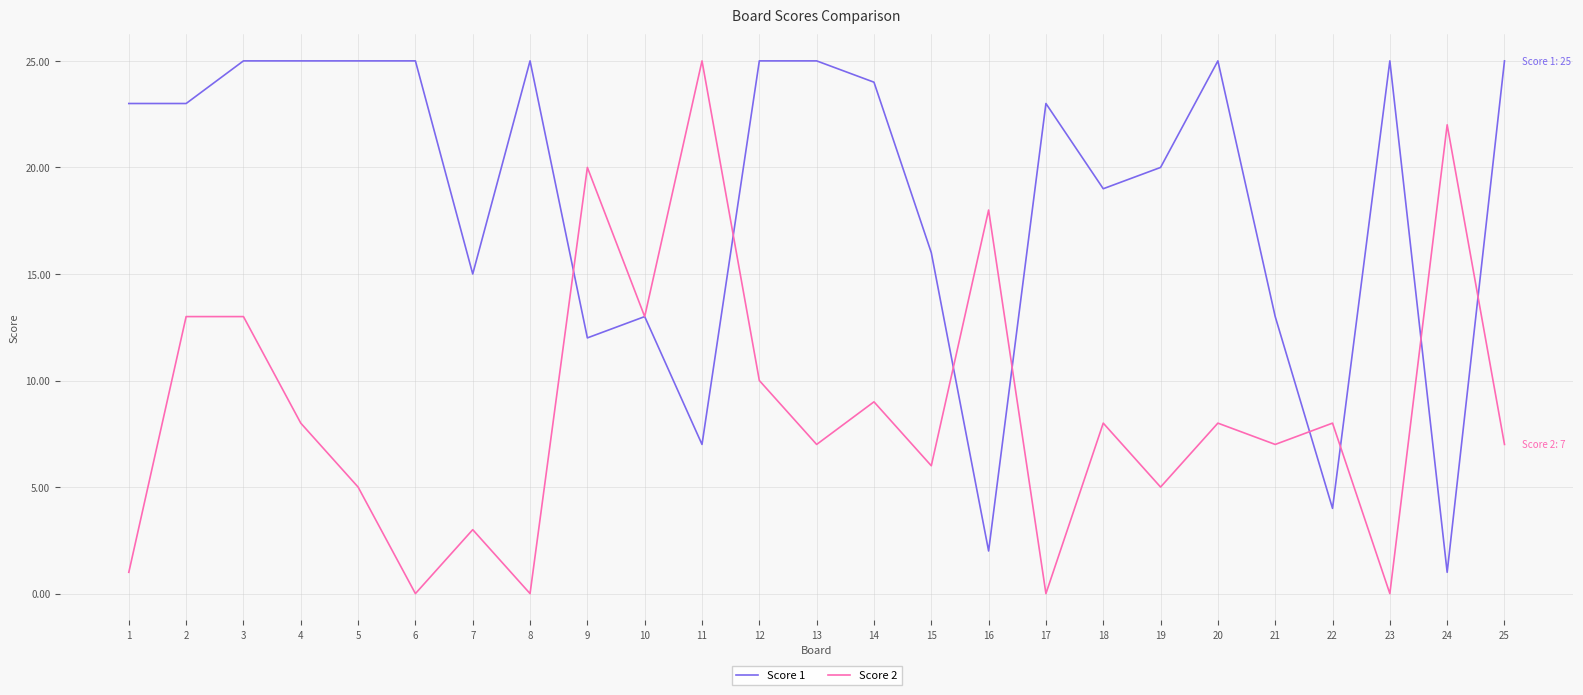

How many values in the Score 2 series are below 8?

12